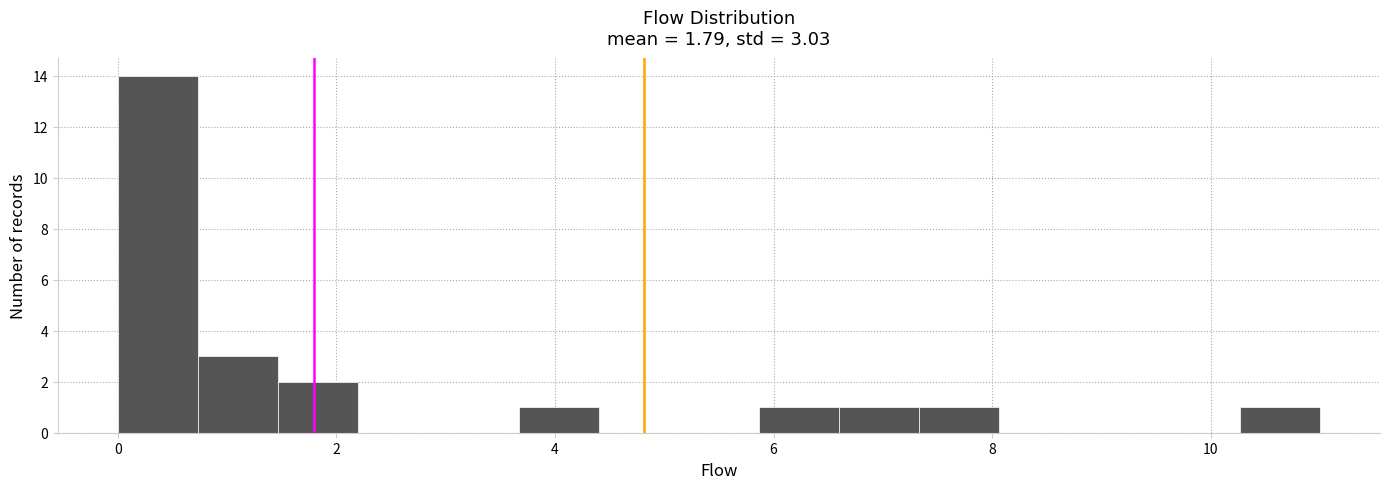

Read against the x-axis, roughly where is the centre of the tallest bar?

0.4